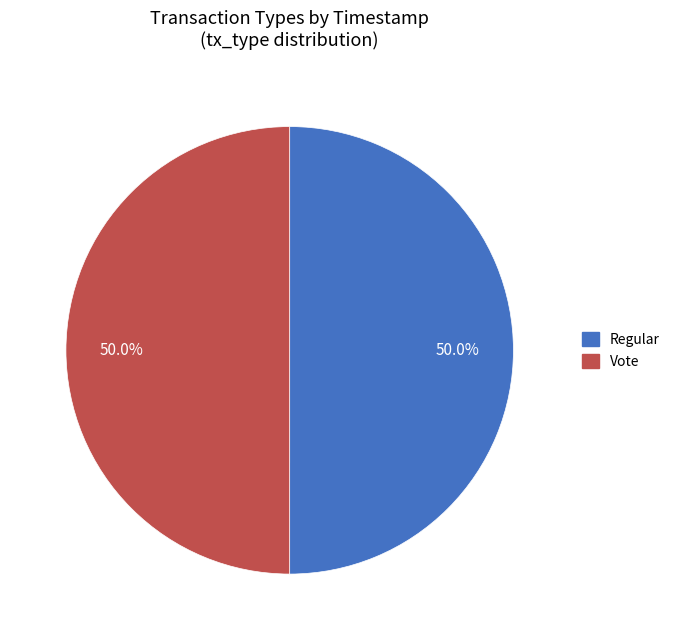

What portion of the pie excludes Vote?

50.0%